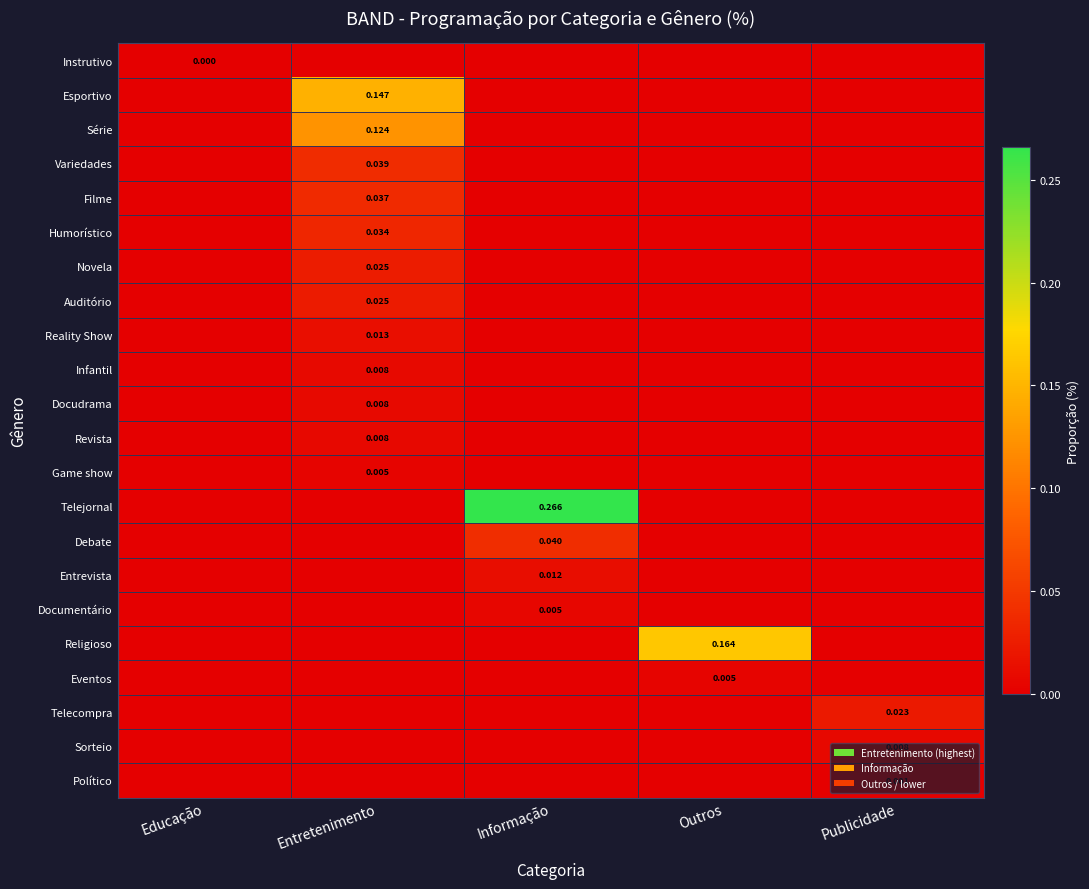

Which series has the widest spread of values?

Telejornal